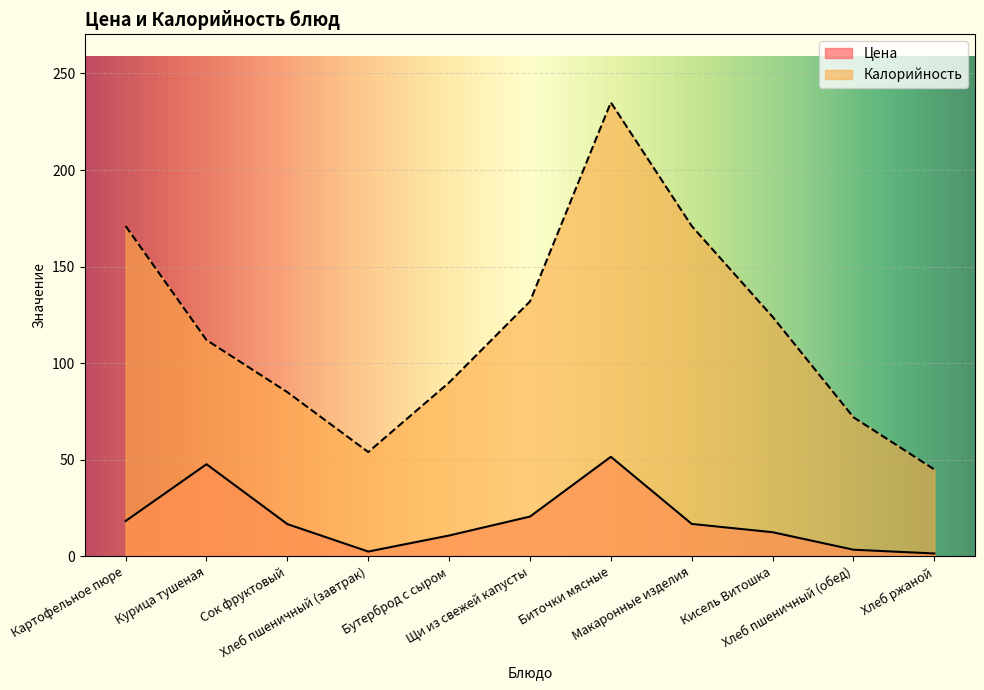

Does the chart display data point markers on the line(s)?

No